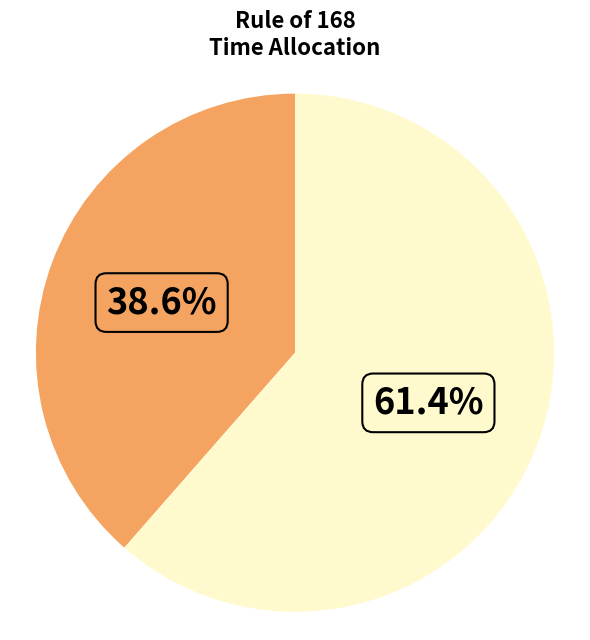

Is there any slice that represents more than half of the pie?

Yes